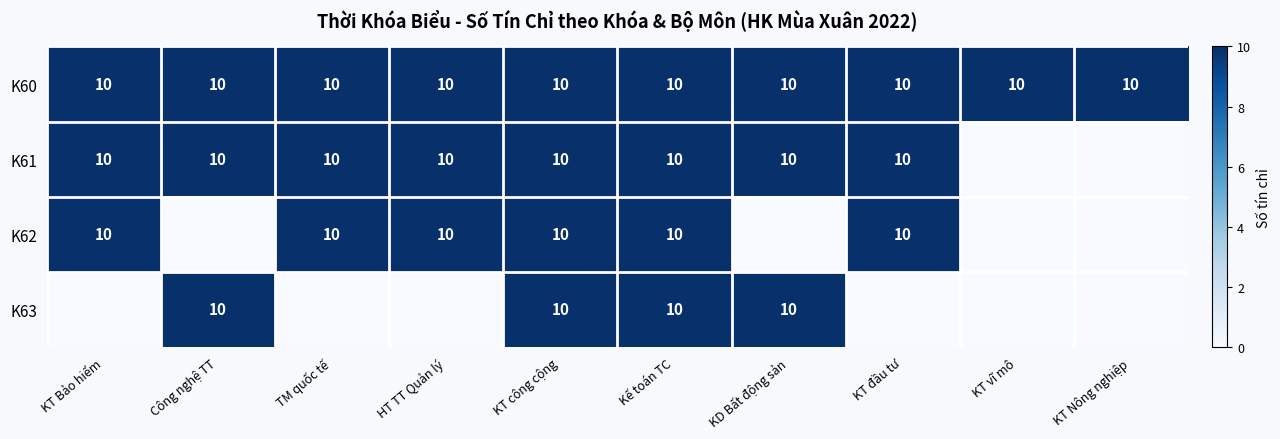

What is the highest value of the K60 series?

10